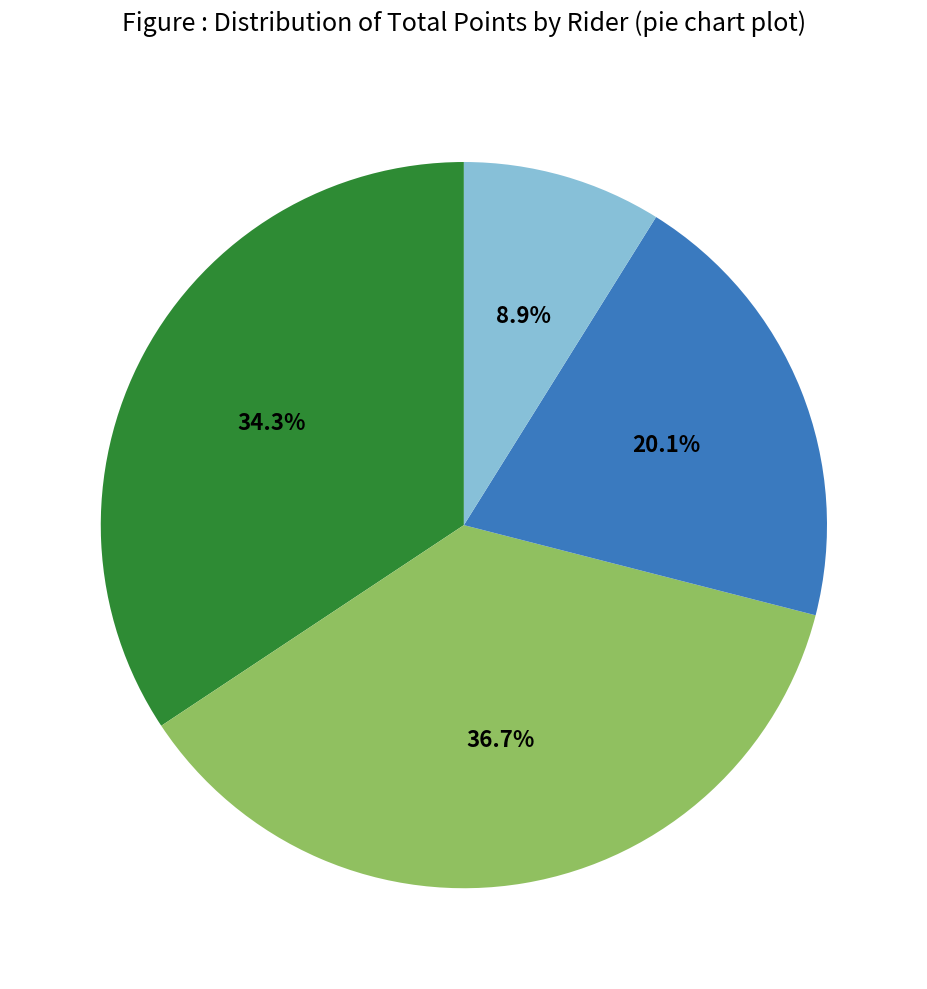

Is there any slice that represents more than half of the pie?

No